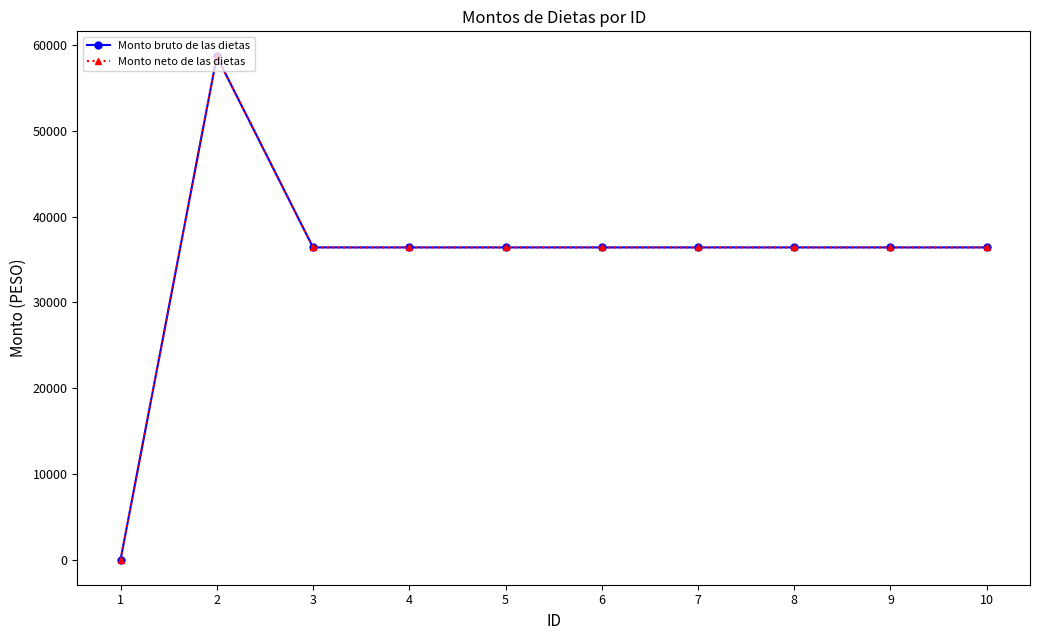

Reading right to left, extract all data points from this chart.

Monto bruto de las dietas: 36418.9	36418.9	36418.9	36418.9	36418.9	36418.9	36418.9	36418.9	58697.1	0.0
Monto neto de las dietas: 36418.9	36418.9	36418.9	36418.9	36418.9	36418.9	36418.9	36418.9	58697.1	0.0